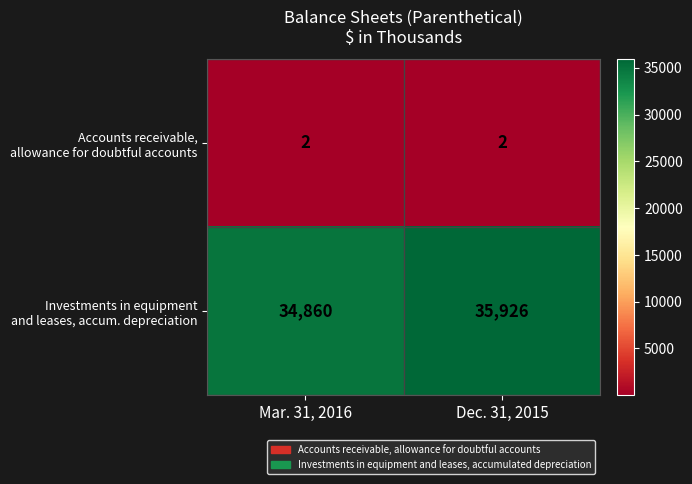

What is the difference between the highest and lowest values at Mar. 31, 2016?

34858